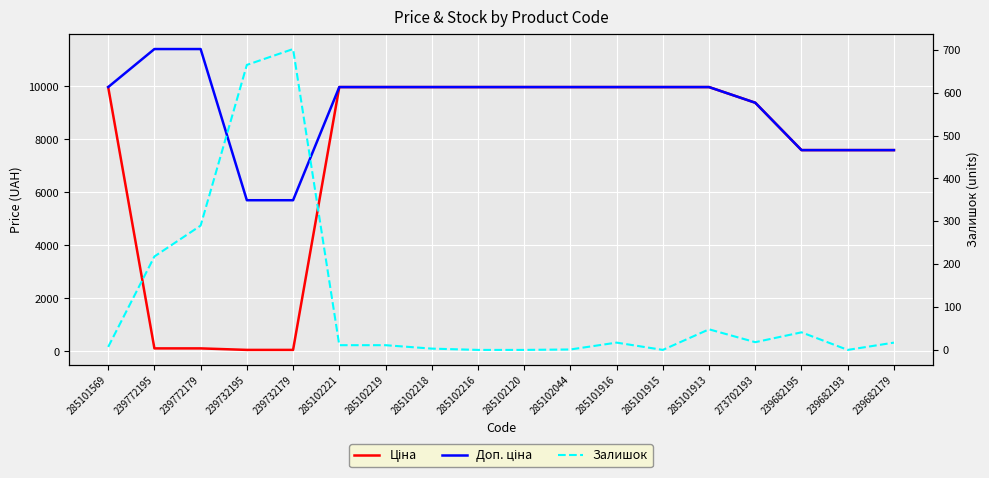

Which series has the largest range (max minus min)?

Ціна